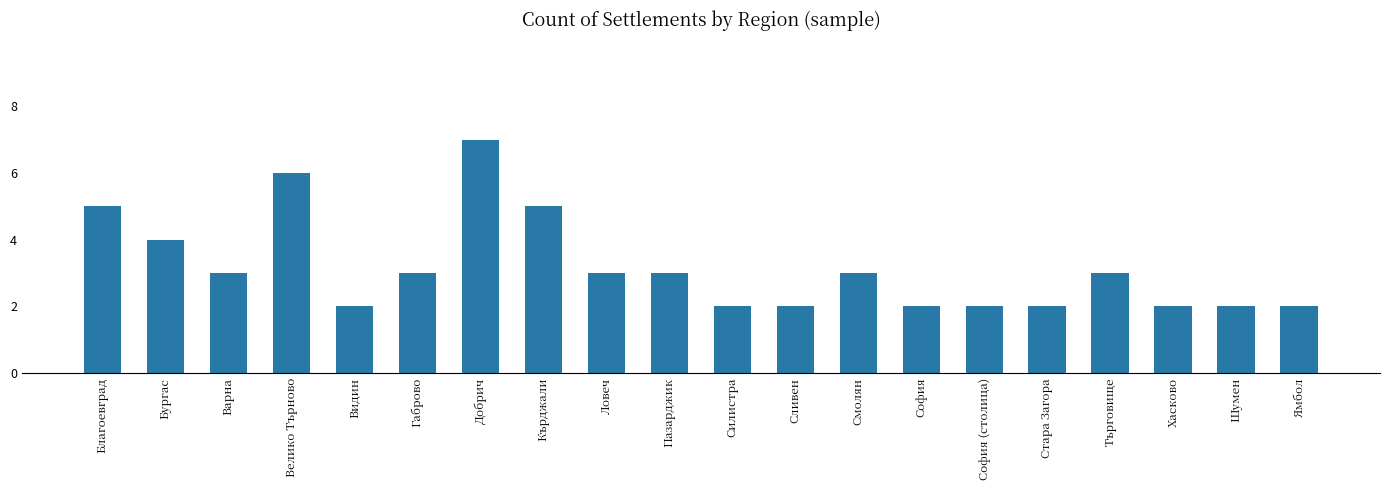

What is the maximum value shown in the chart?

7